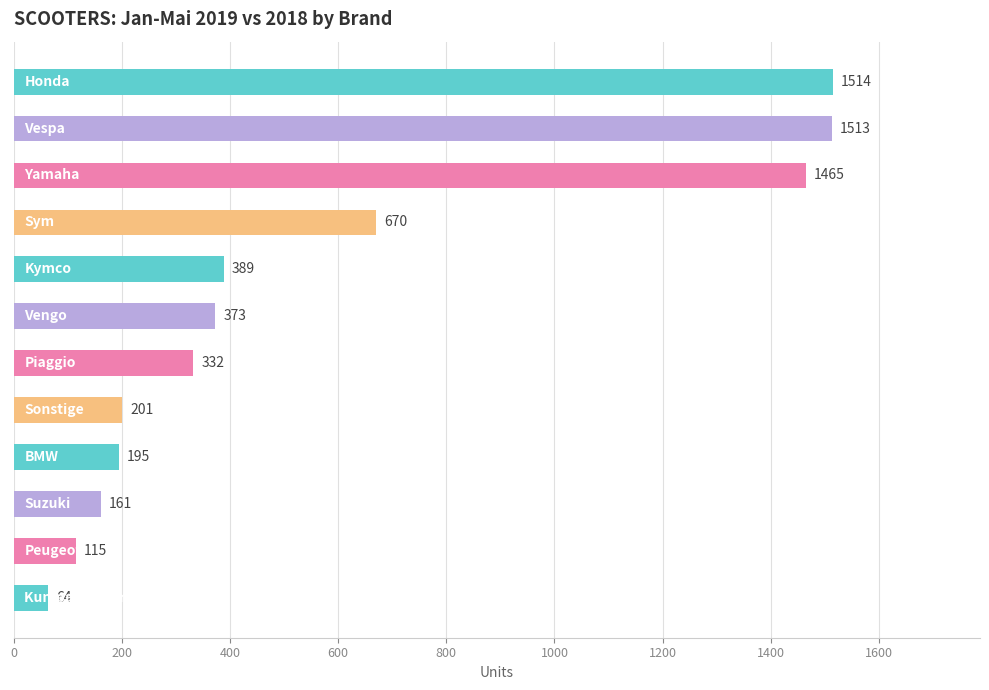

Reading top to bottom, transcribe all the data shown in this chart.

1514	1513	1465	670	389	373	332	201	195	161	115	64